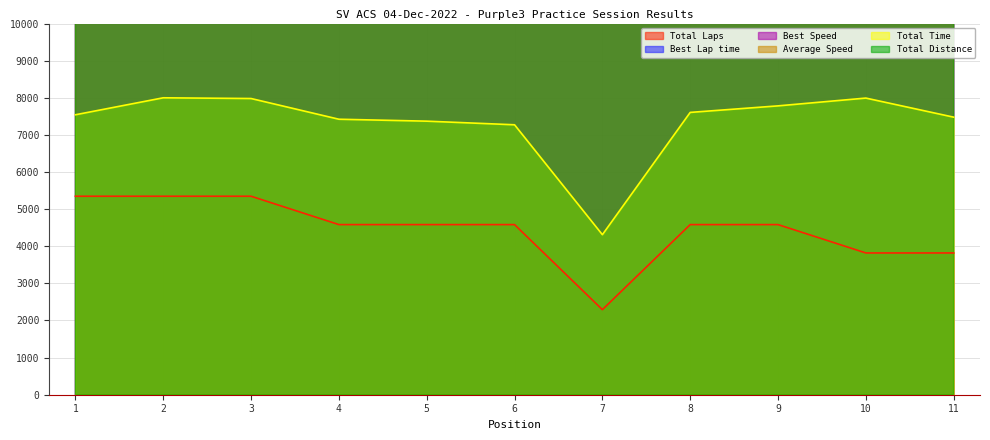

What are all the series names shown in the legend?

Total Laps, Best Lap time, Best Speed, Average Speed, Total Time, Total Distance